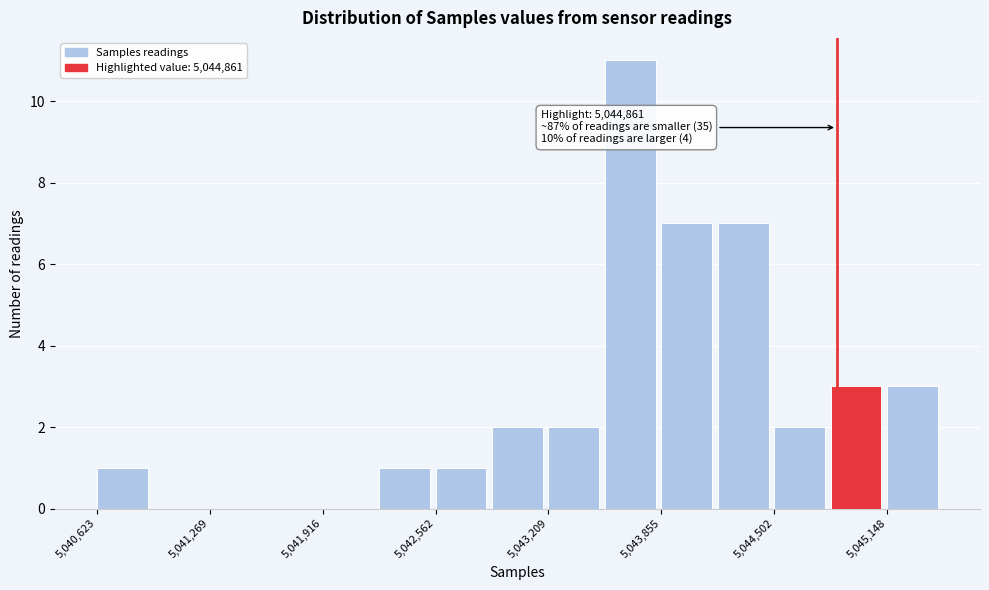

Around what value on the x-axis is the tallest bar? Give the approximate position of its centre, as read against the axis.

5043700